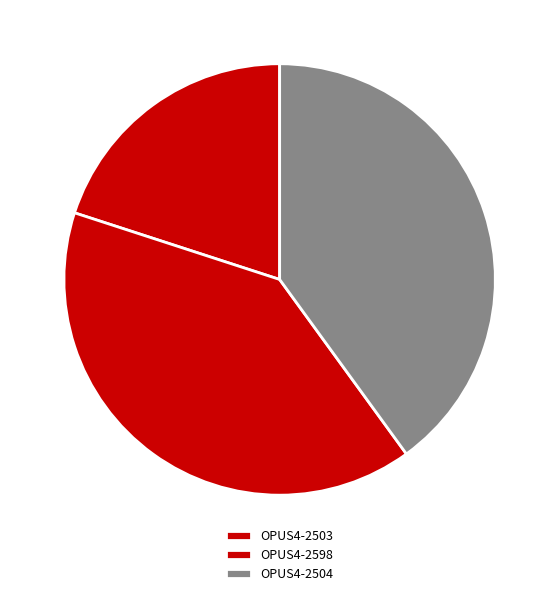

Does any single category account for the majority?

No